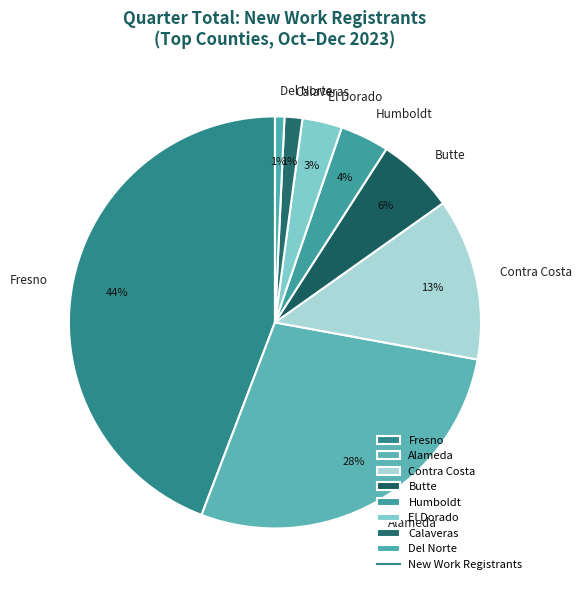

How many slices are in this pie chart?

8